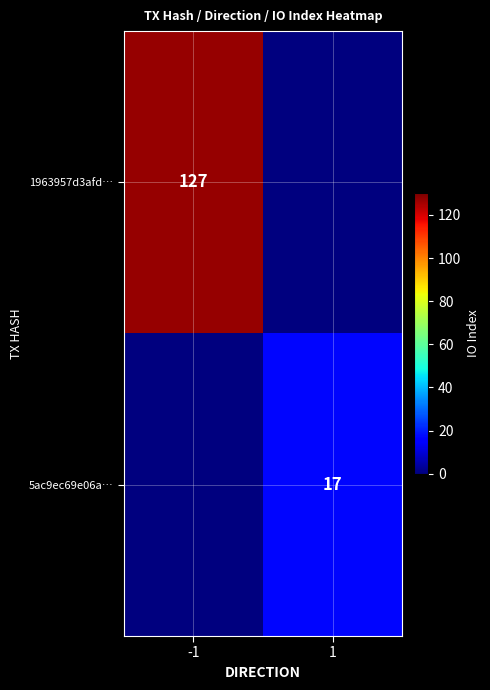

The 5ac9ec69e06a… series shows 17 at 1. True or false?

True